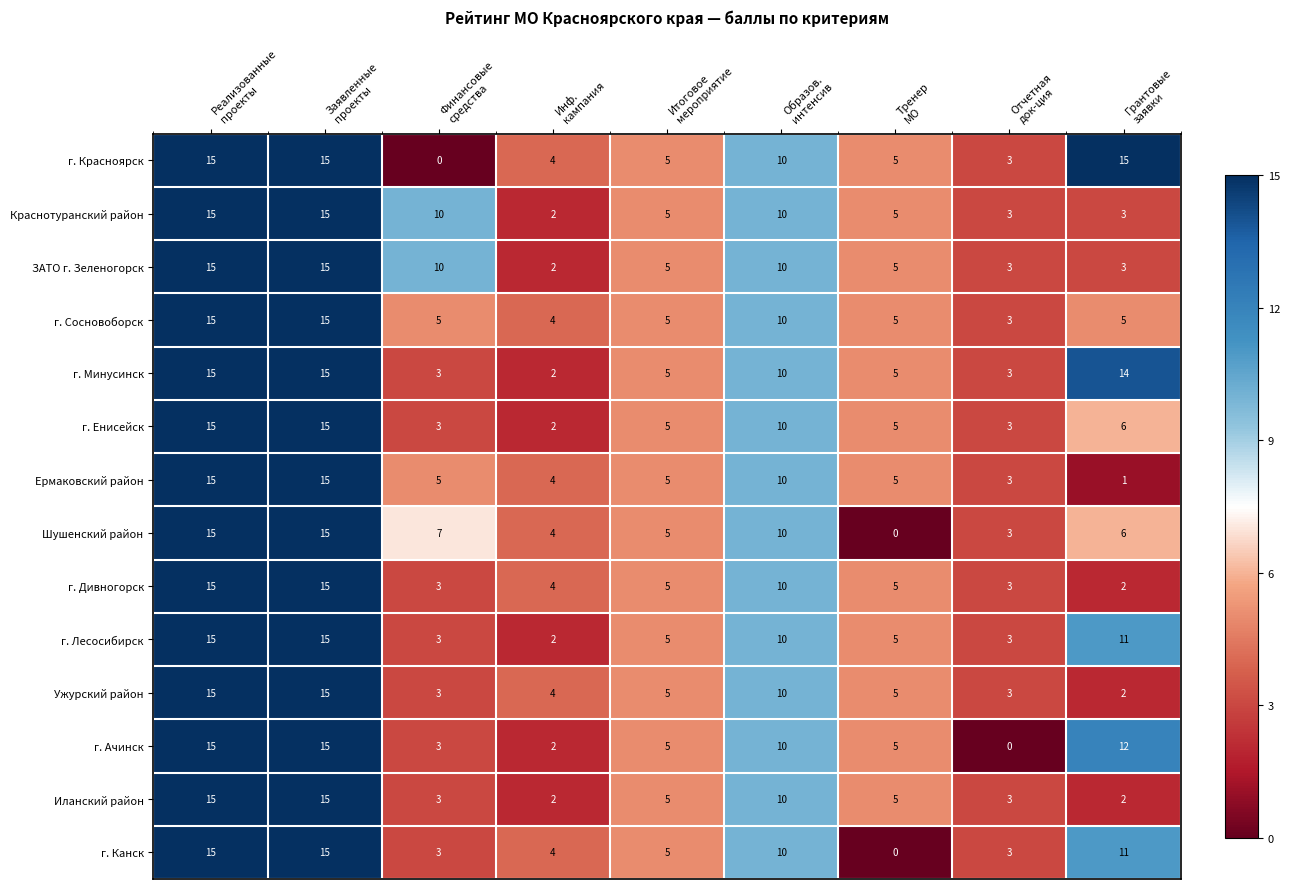

What is the sum of all г. Лесосибирск values?

69